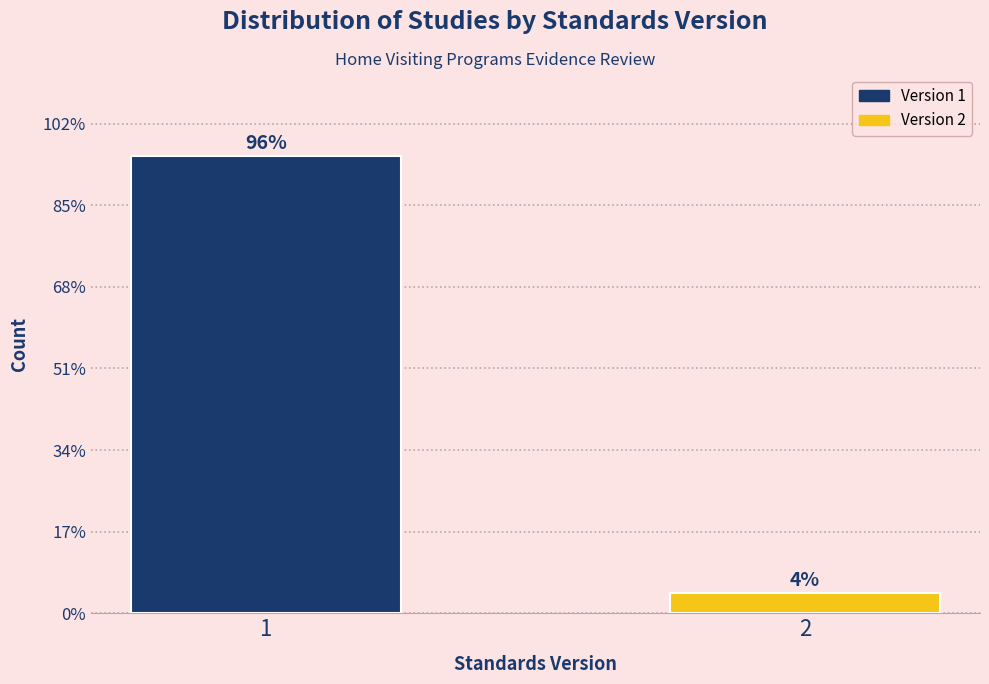

Does the chart contain any negative values?

No